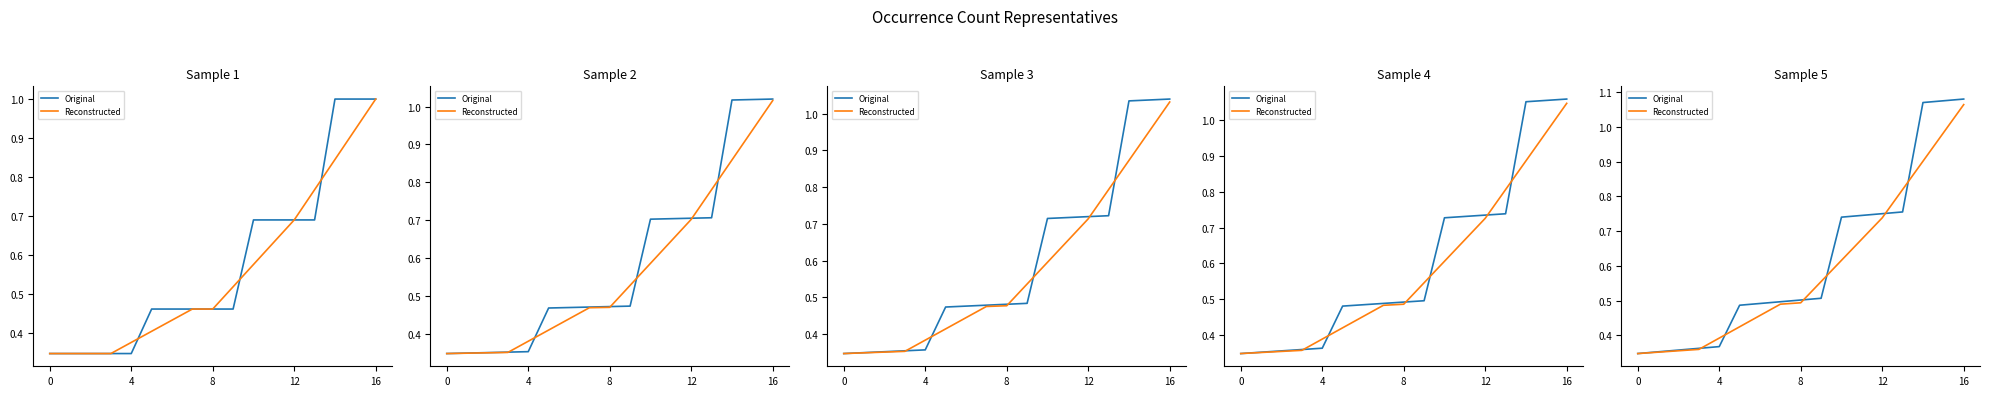

What is the minimum value for Original?

0.3